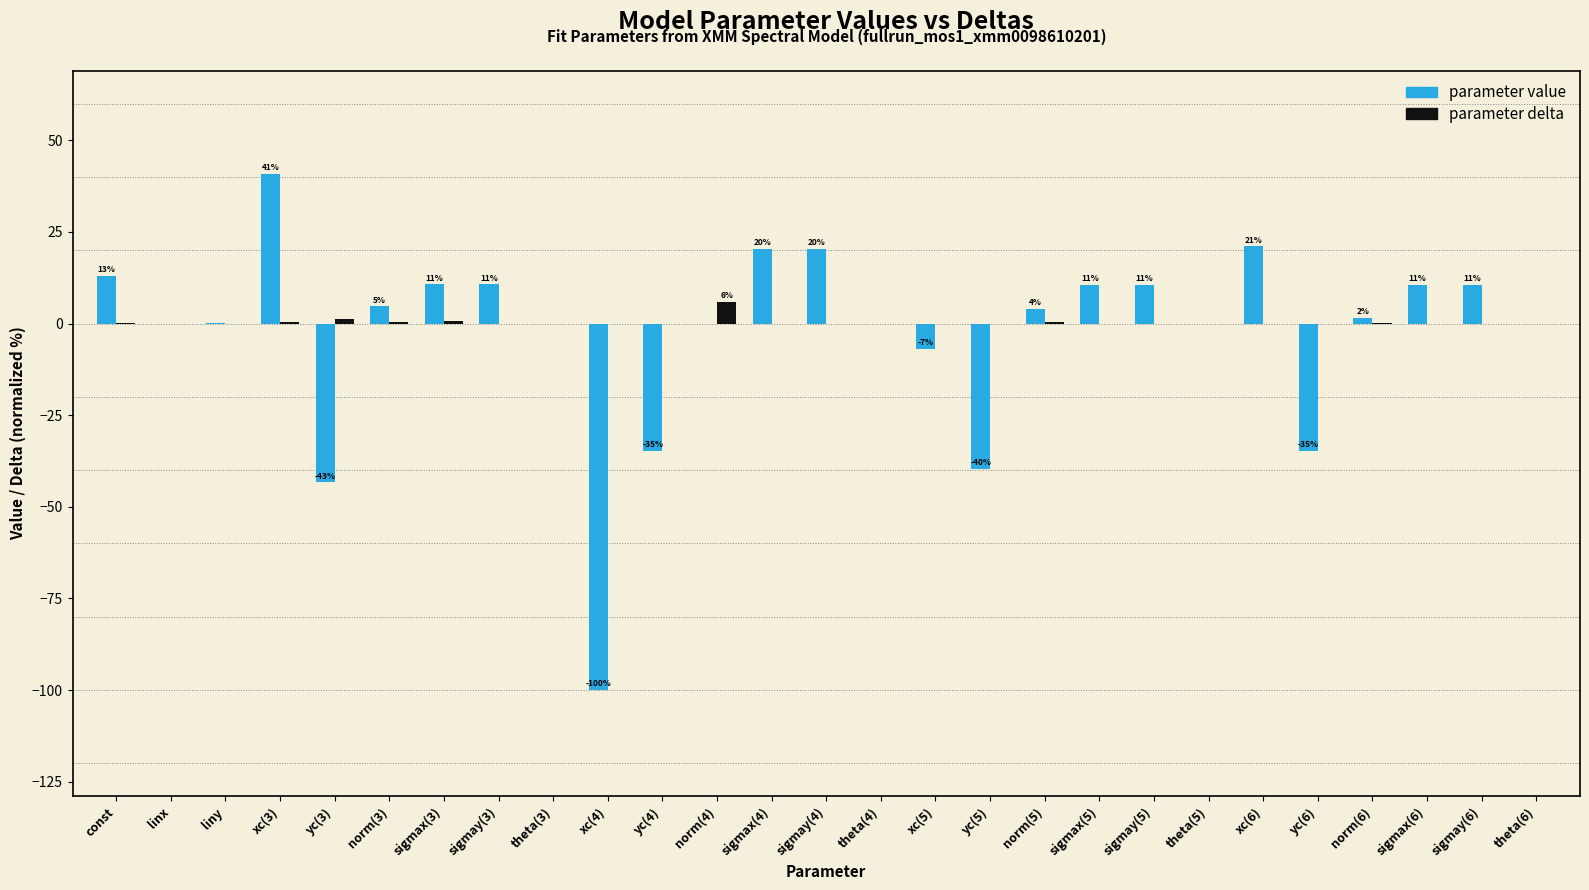

Which category has the highest value across all series?

xc(3)